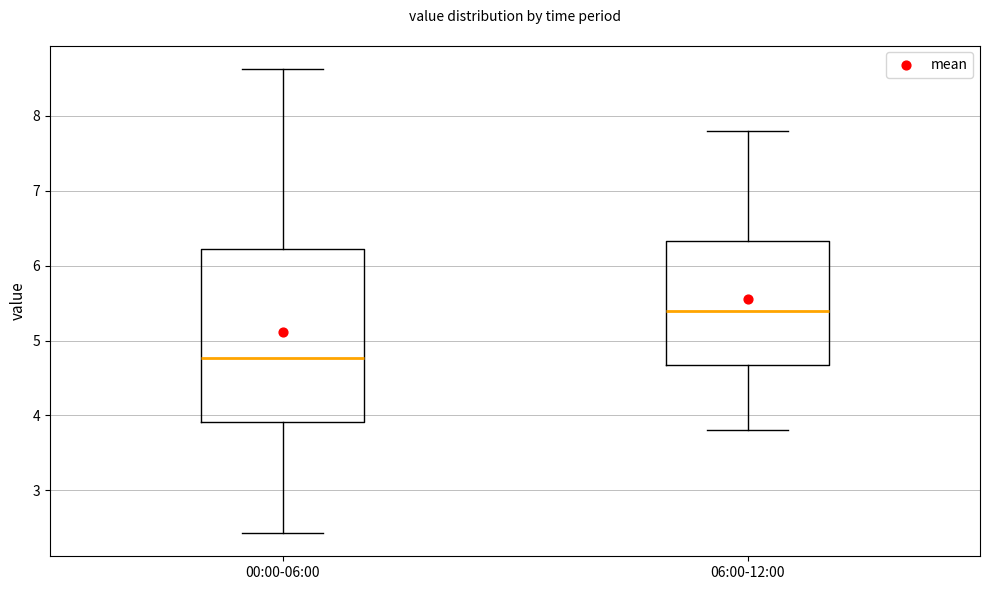

Which box's median line is the highest?

06:00-12:00